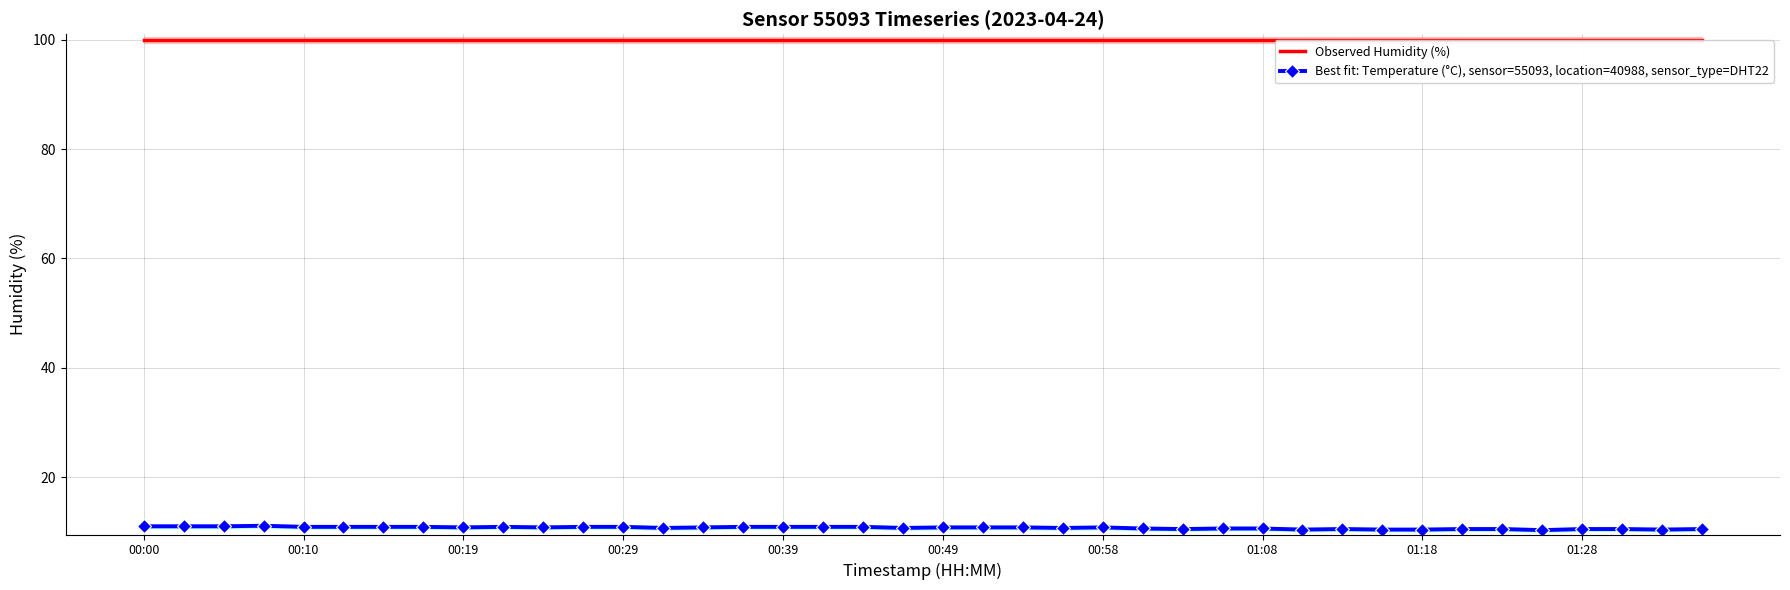

At 38, list the series in order from largest to smallest.

Observed Humidity (%), Best fit: Temperature (°C), sensor=55093, location=40988, sensor_type=DHT22